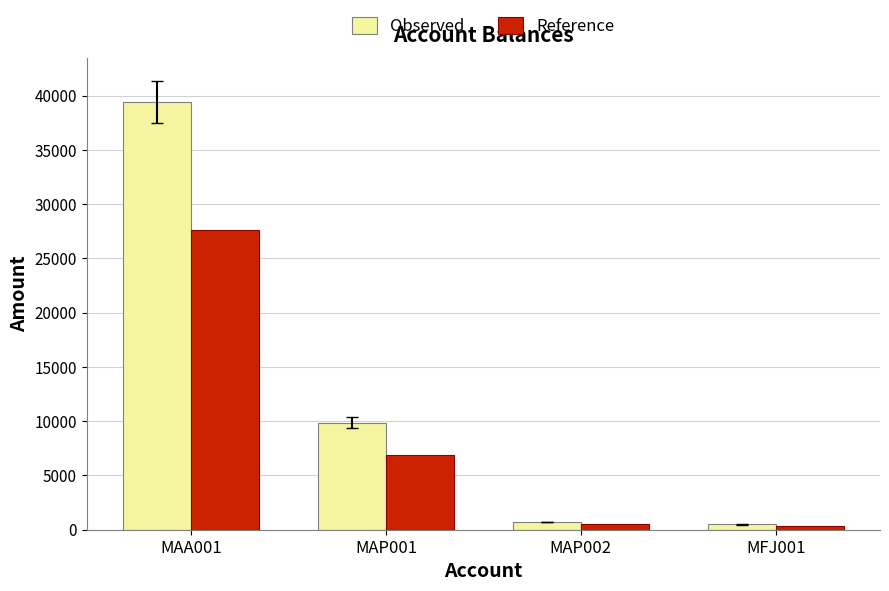

What is the total value across all series at MAA001?

67016.7